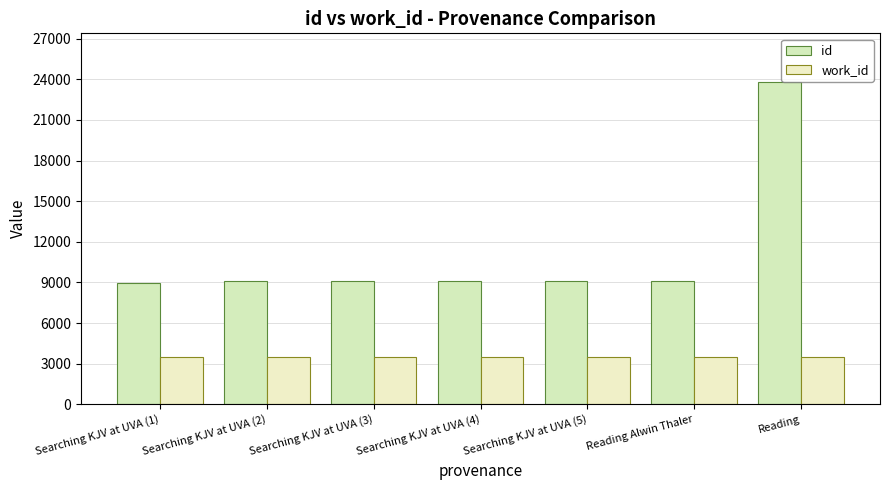

At Reading, list the series in order from smallest to largest.

work_id, id